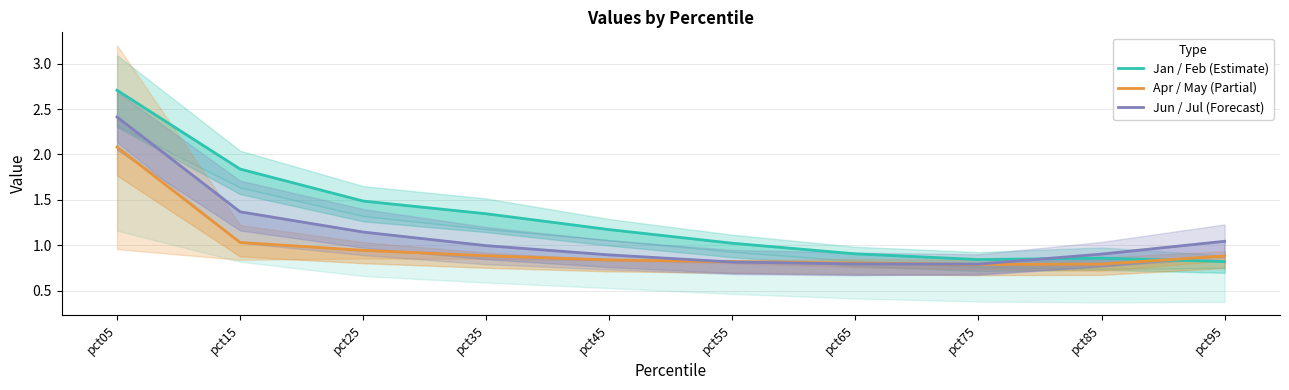

At how many categories does at least one series exceed 2?

1